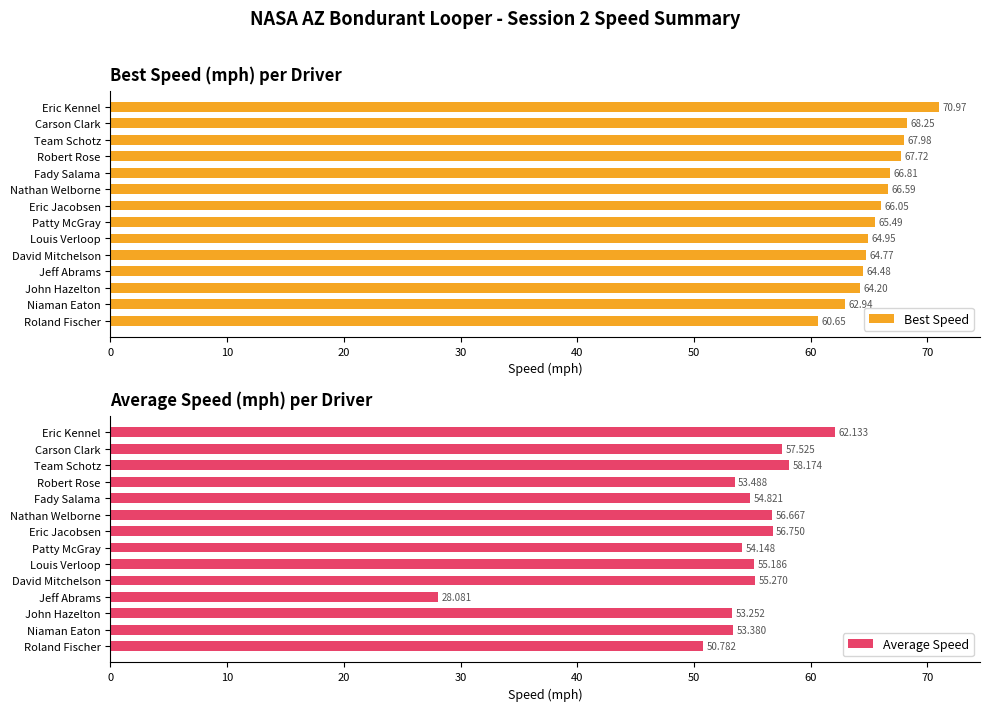

What is the difference between the maximum and minimum values in the Average Speed series?

34.1